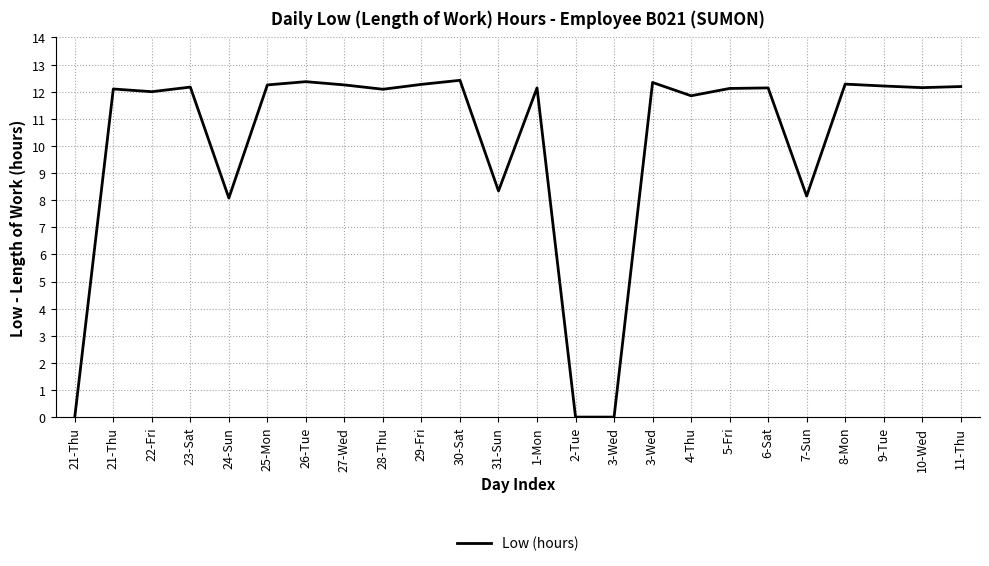

The chart shows a value of 2.8 at 9-Tue. True or false?

False